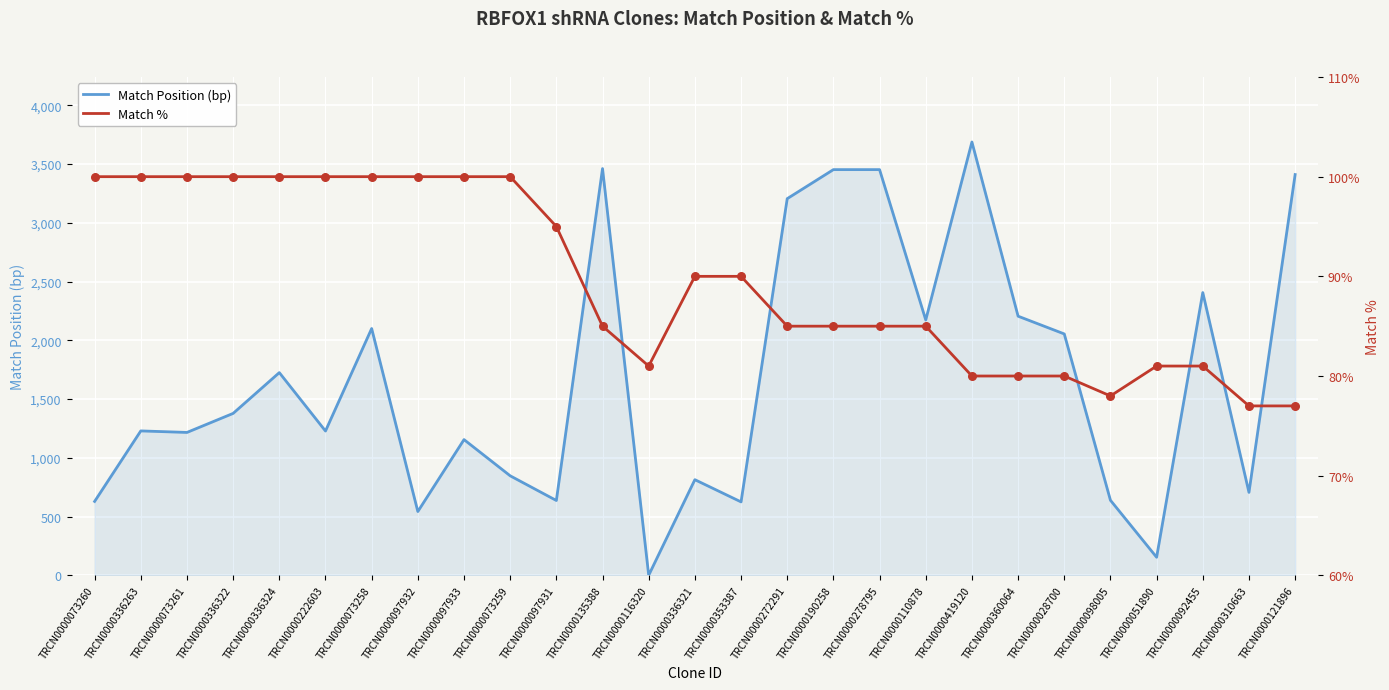

Is the value of Match Position (bp) at TRCN0000222603 greater than the value of Match % at TRCN0000360064?

Yes